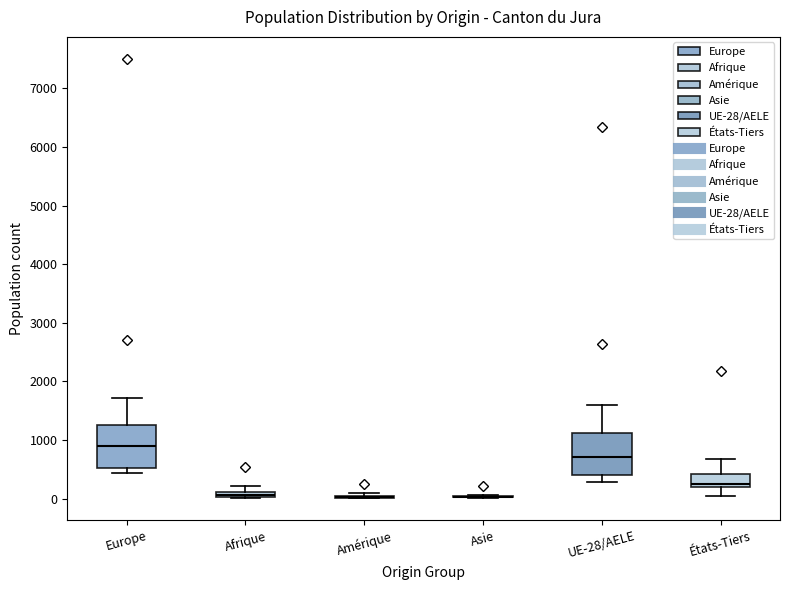

Where is the upper edge of the box for Afrique on the y-axis? The values are not printed on the chart, so give them approximately, as read against the axis.

100